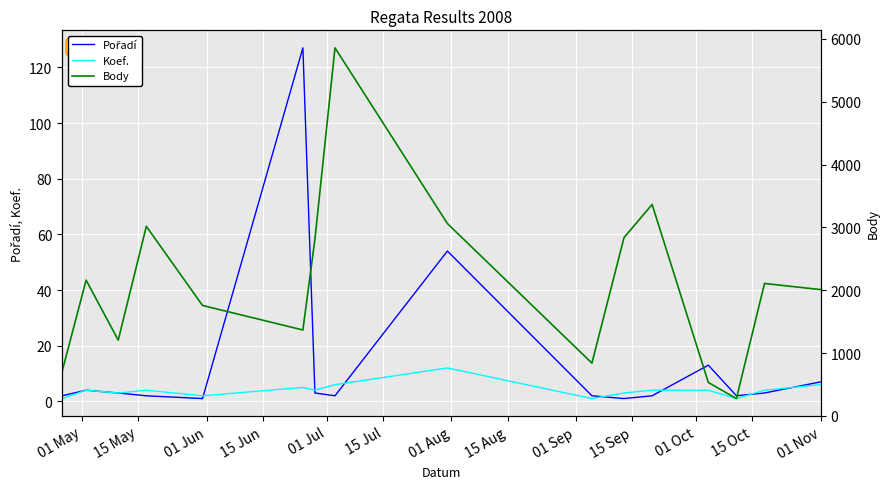

What is the value of the Pořadí point at the 8th from the left?

2